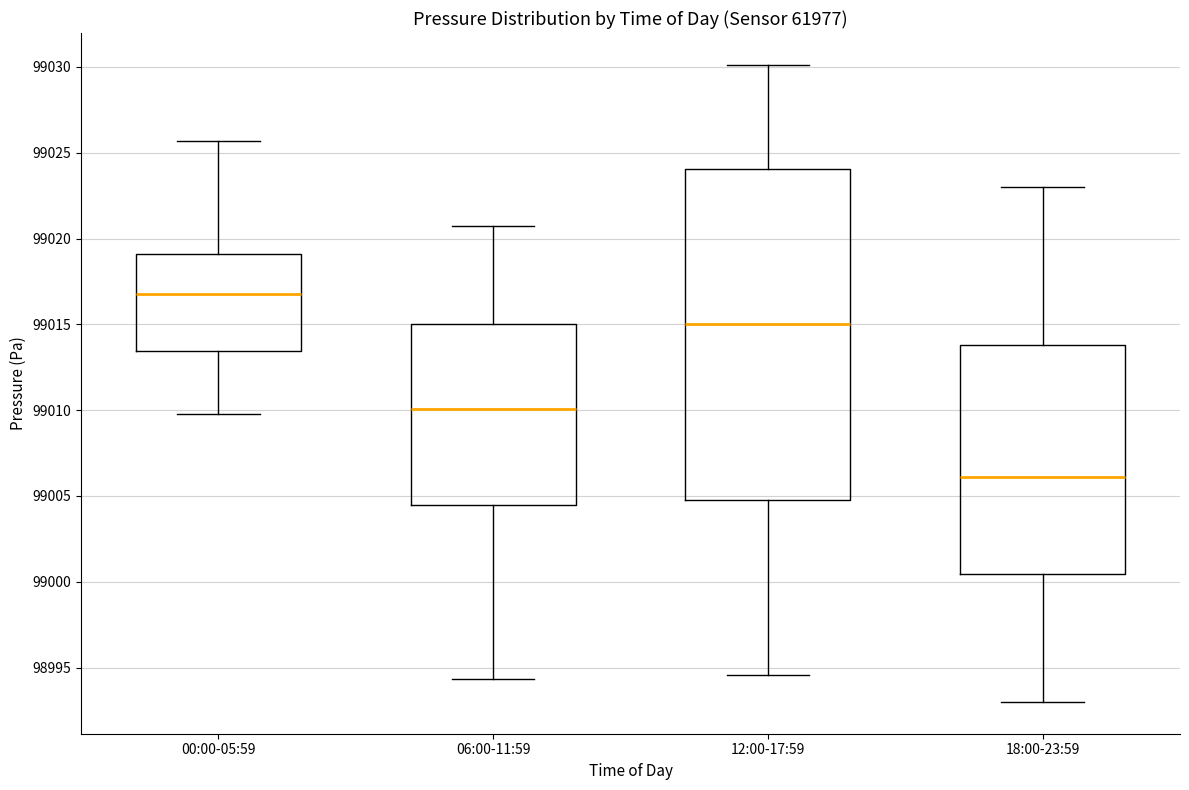

Comparing the boxes themselves (not the whiskers), which one is the tallest?

12:00-17:59